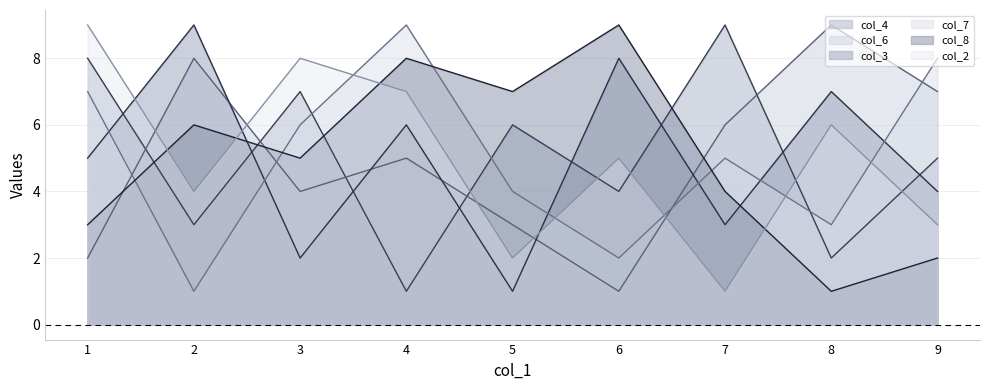

Reading left to right, extract all data points from this chart.

col_4: 4=1	1=8	3=7	8=2	9=5	5=6	2=3	7=9	6=4
col_6: 4=5	1=2	3=4	8=9	9=7	5=3	2=8	7=6	6=1
col_3: 4=6	1=5	3=2	8=7	9=4	5=1	2=9	7=3	6=8
col_7: 4=9	1=7	3=6	8=3	9=8	5=4	2=1	7=5	6=2
col_8: 4=8	1=3	3=5	8=1	9=2	5=7	2=6	7=4	6=9
col_2: 4=7	1=9	3=8	8=6	9=3	5=2	2=4	7=1	6=5